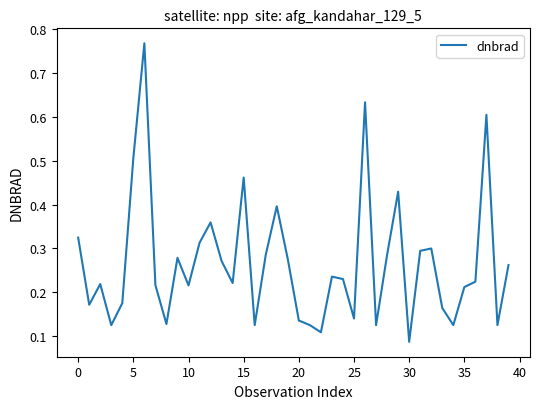

Count the values in the range 0 to 1.

40